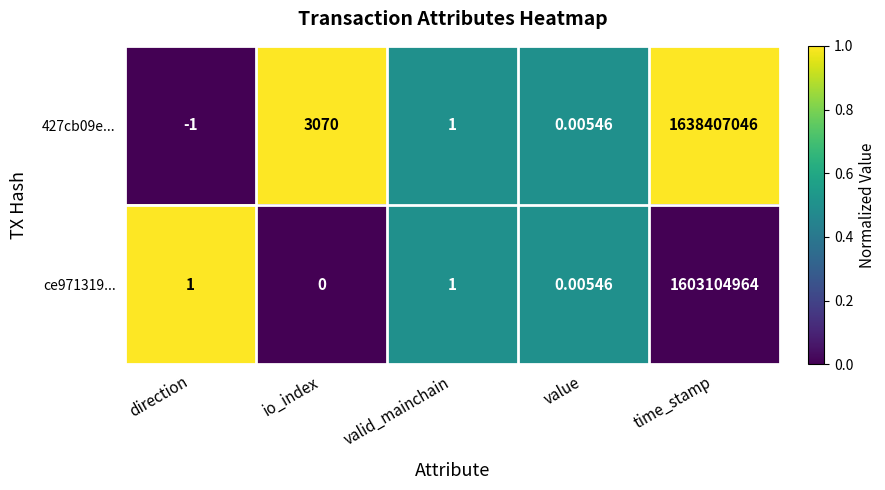

At io_index, list the series in order from smallest to largest.

ce971319..., 427cb09e...